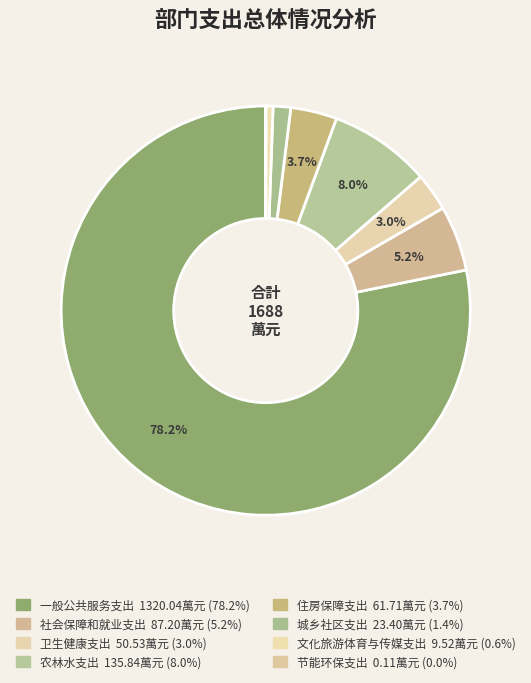

To the nearest percent, what is the average slice percentage?

13%